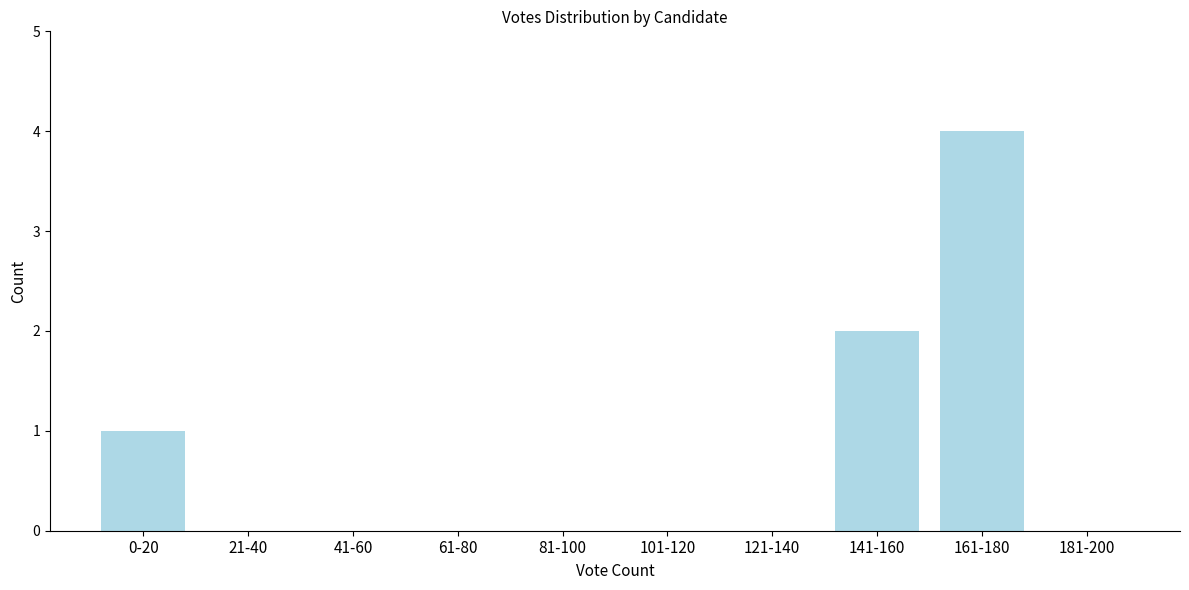

Reading left to right, transcribe all the data shown in this chart.

0-20=1	21-40=0	41-60=0	61-80=0	81-100=0	101-120=0	121-140=0	141-160=2	161-180=4	181-200=0